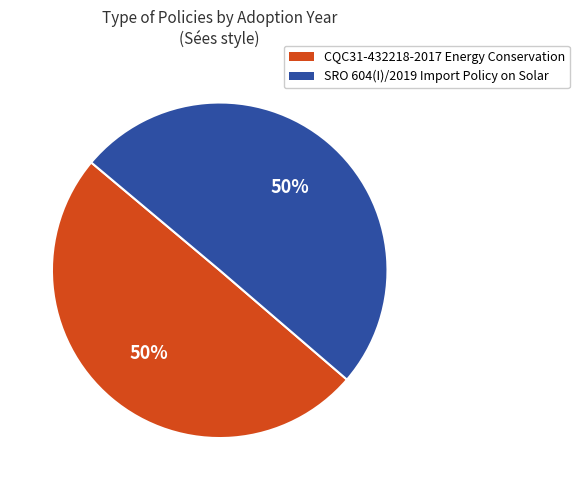

Approximately how many times larger is the value at SRO 604(I)/2019 Import Policy on Solar compared to CQC31-432218-2017 Energy Conservation?

1.0